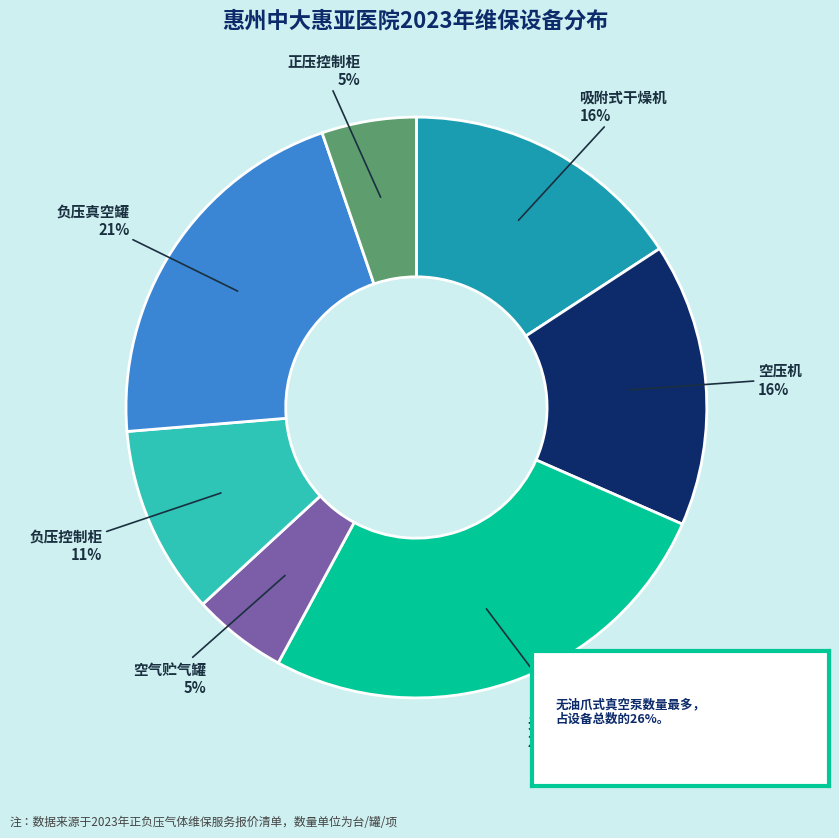

Is there a majority slice in this chart?

No